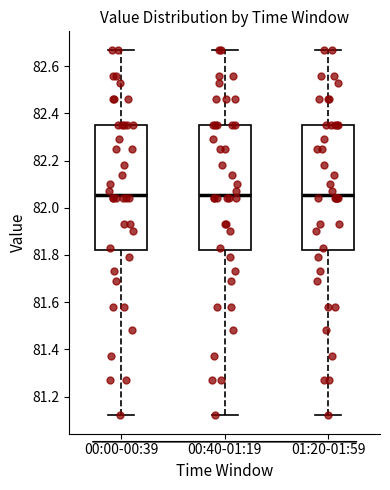

Reading left to right, read every box against the y-axis: the position of its median line, the range the box covers, and the ends of its whiskers. The values are not printed on the chart, so give them approximately, as read against the axis.

00:00-00:39: median 82.06, box 81.82 to 82.36, whiskers 81.12 to 82.68
00:40-01:19: median 82.06, box 81.82 to 82.36, whiskers 81.12 to 82.68
01:20-01:59: median 82.06, box 81.82 to 82.36, whiskers 81.12 to 82.68